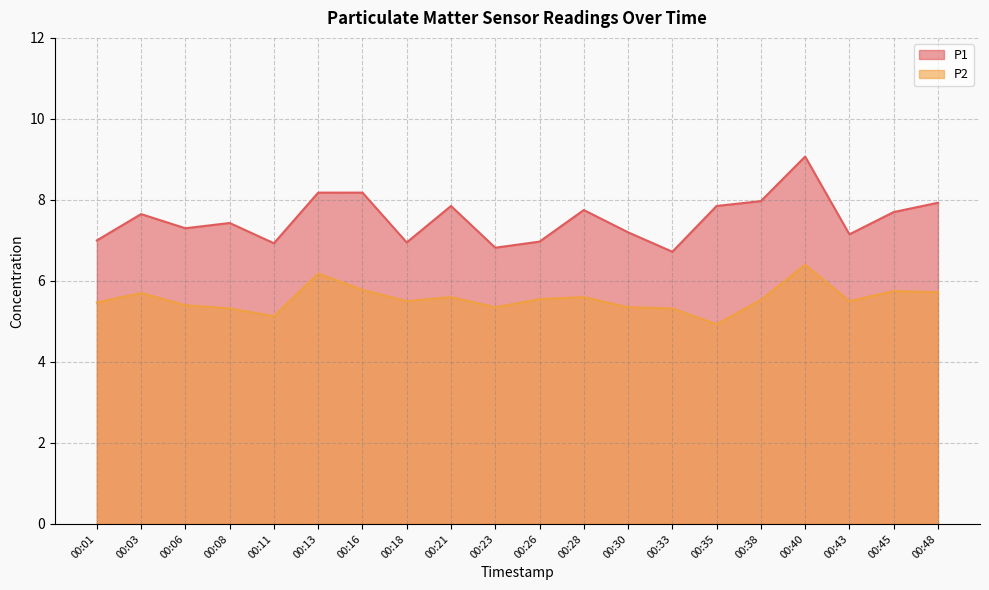

What is the spread (max minus min) of values at 00:13?

2.0